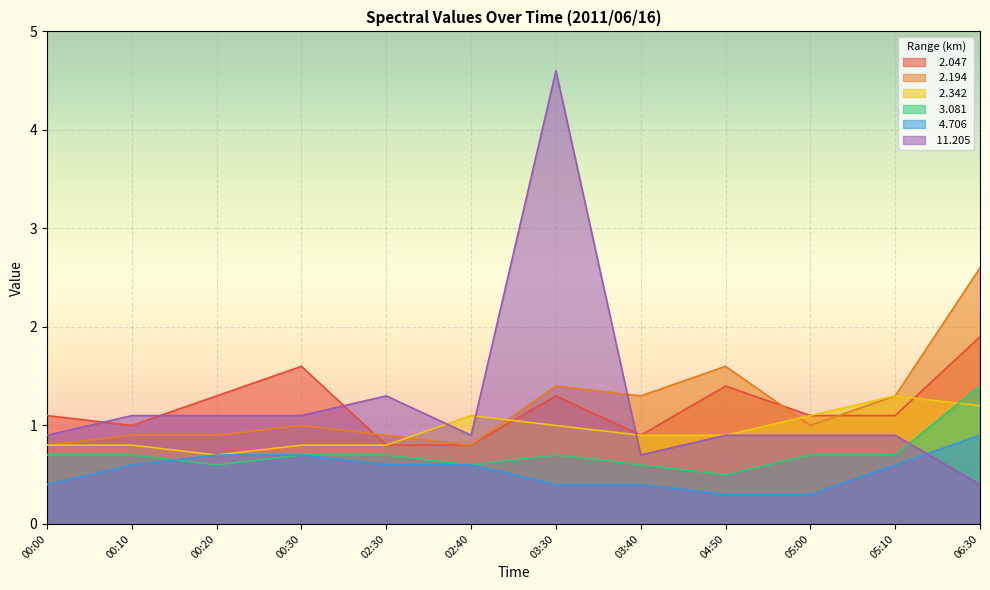

Where is the first local maximum for   3.081?

03:30